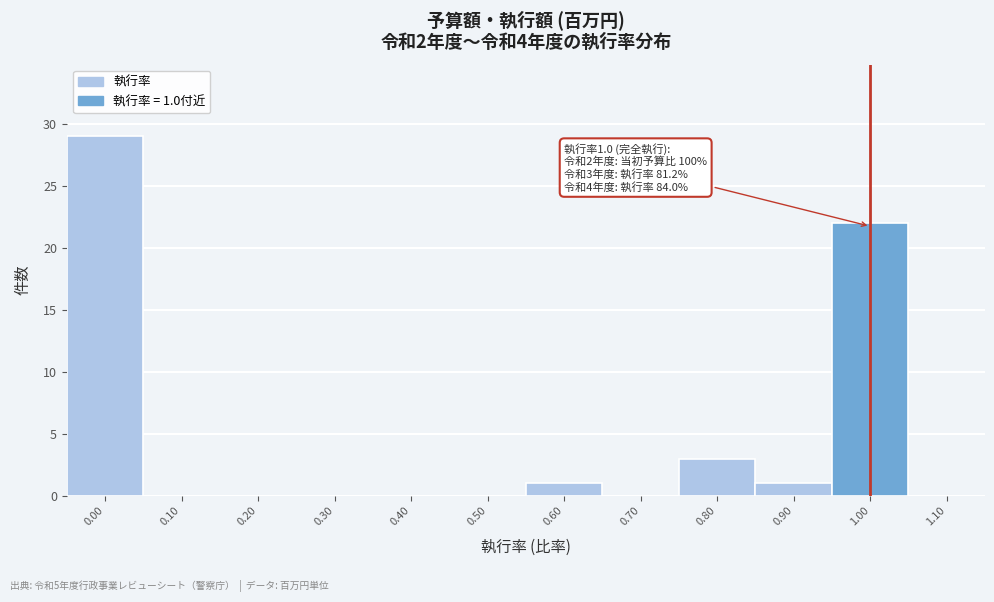

Over which range of the x-axis is the bar tallest?

-0.05 to 0.05